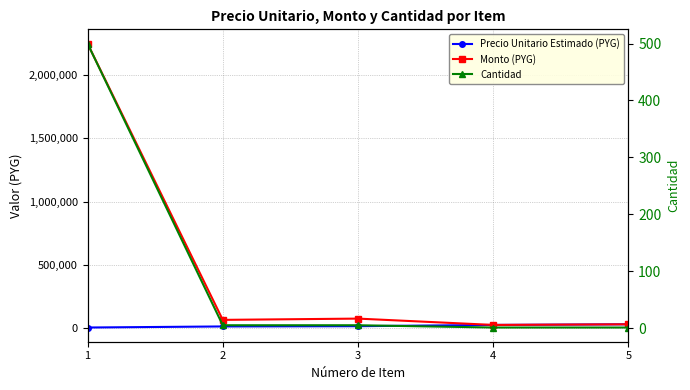

Reading right to left, list all the values displayed in this chart.

Precio Unitario Estimado (PYG): 30000	25000	15000	13000	4500
Monto (PYG): 30000	25000	75000	65000	2250000
Cantidad: 1	1	5	5	500